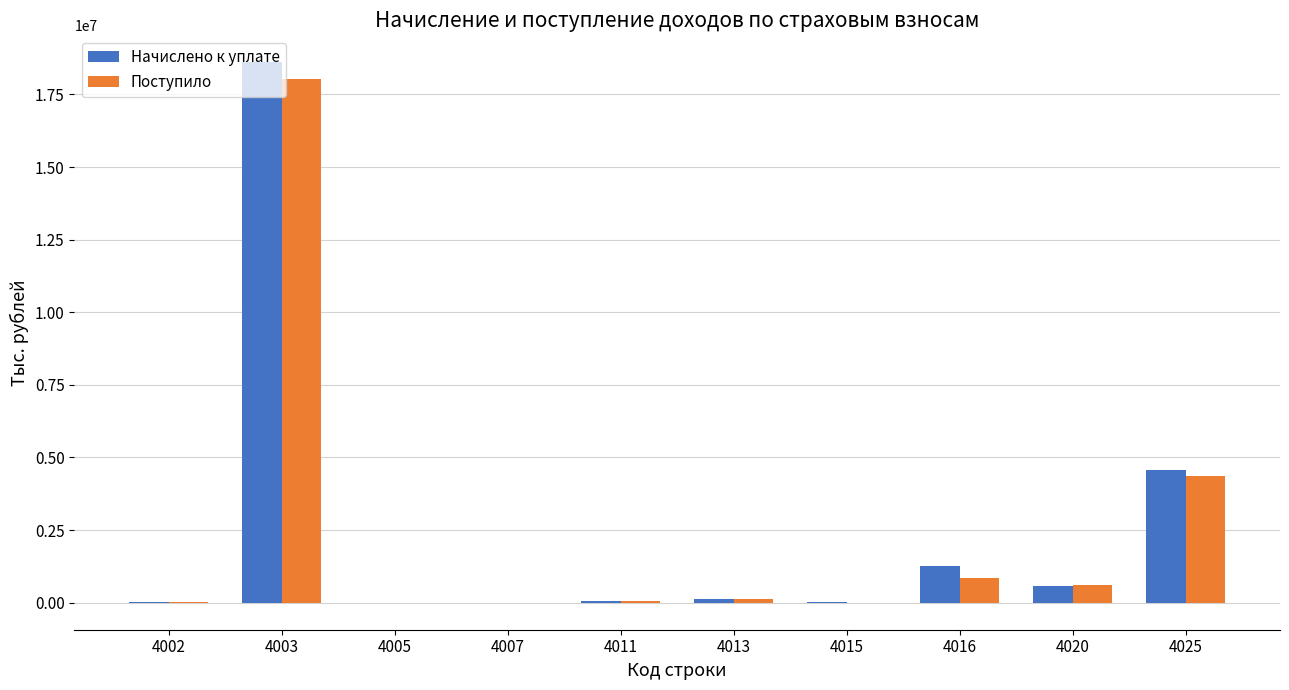

What is the spread (max minus min) of values at 4016?

424035